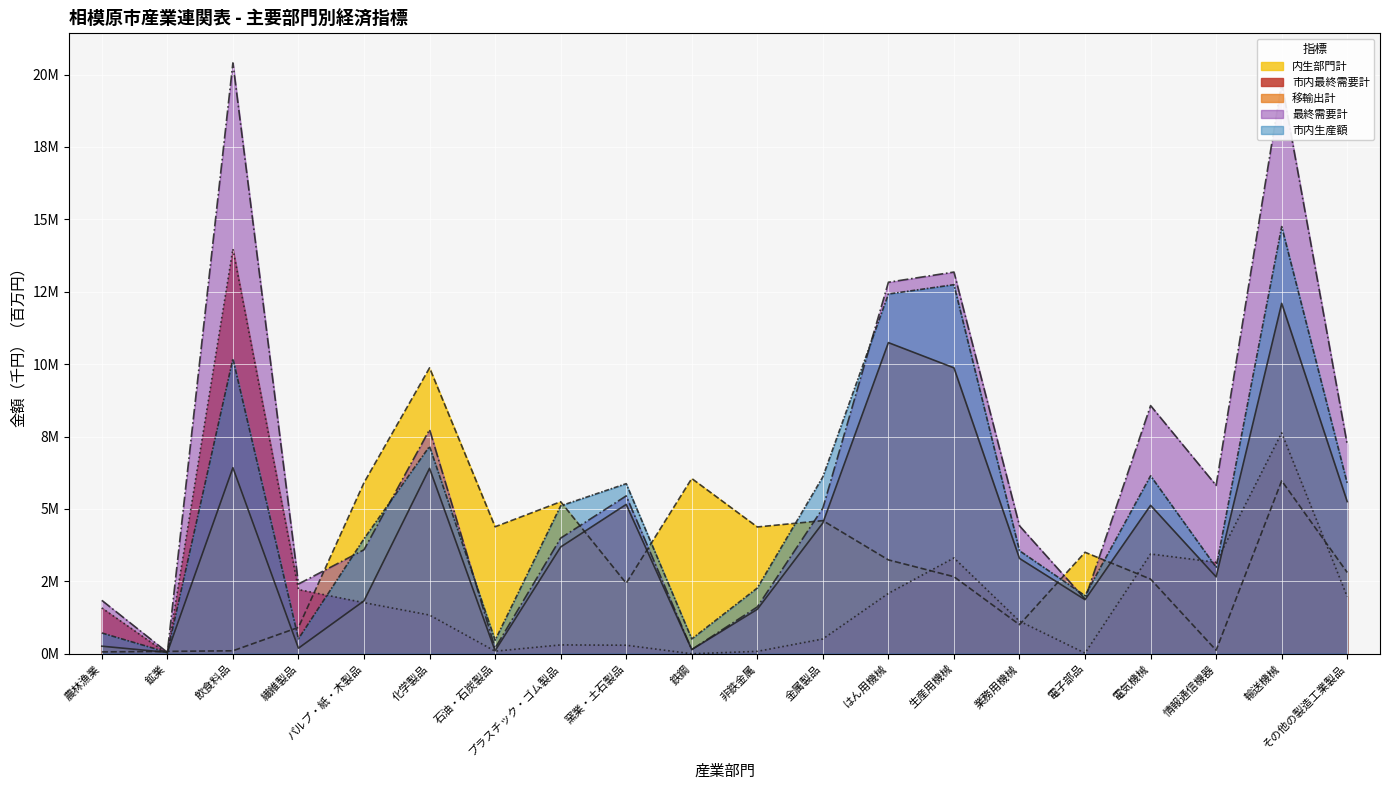

True or false: 市内生産額 and 内生部門計 intersect in this chart.

True